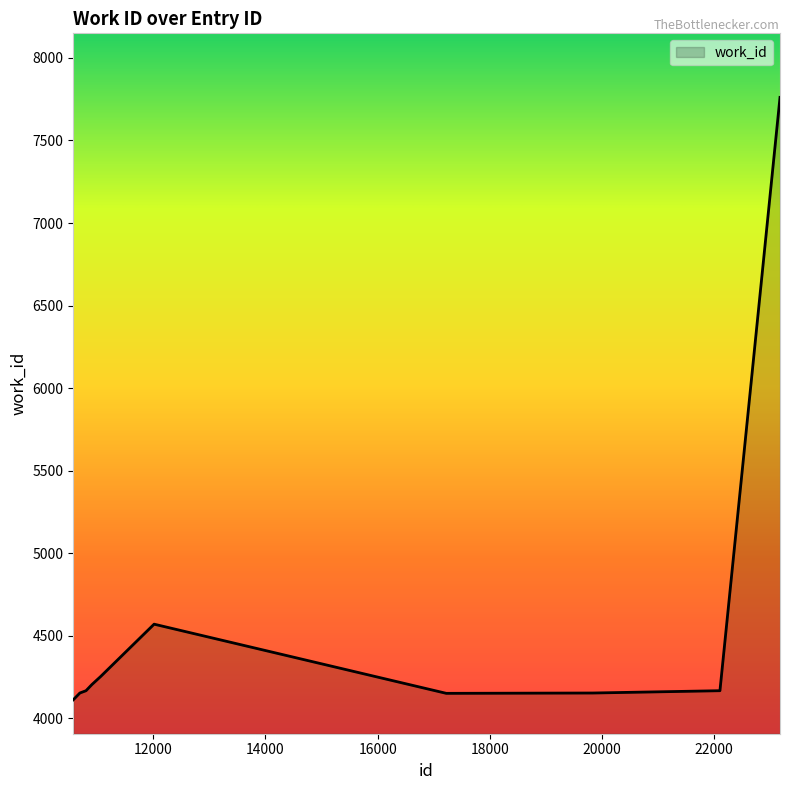

What is the maximum value shown in the chart?

7761